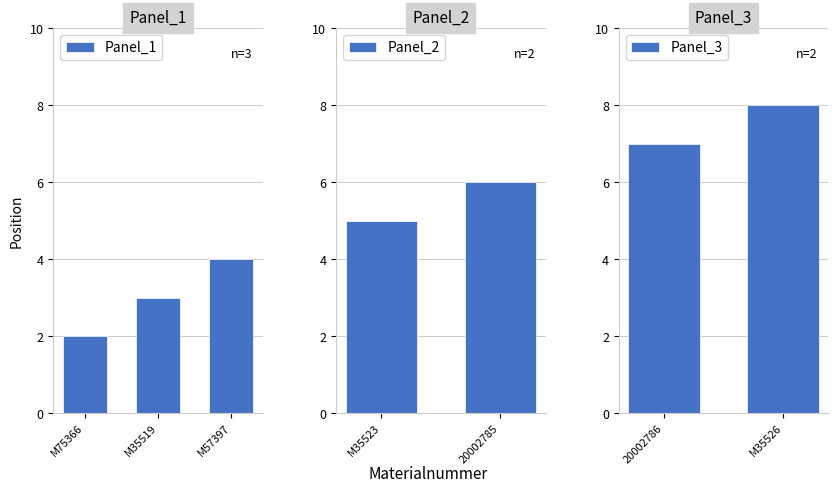

List the labels in order of value, smallest first.

M75366, M35519, M57397, M35523, 20002785, 20002786, M35526